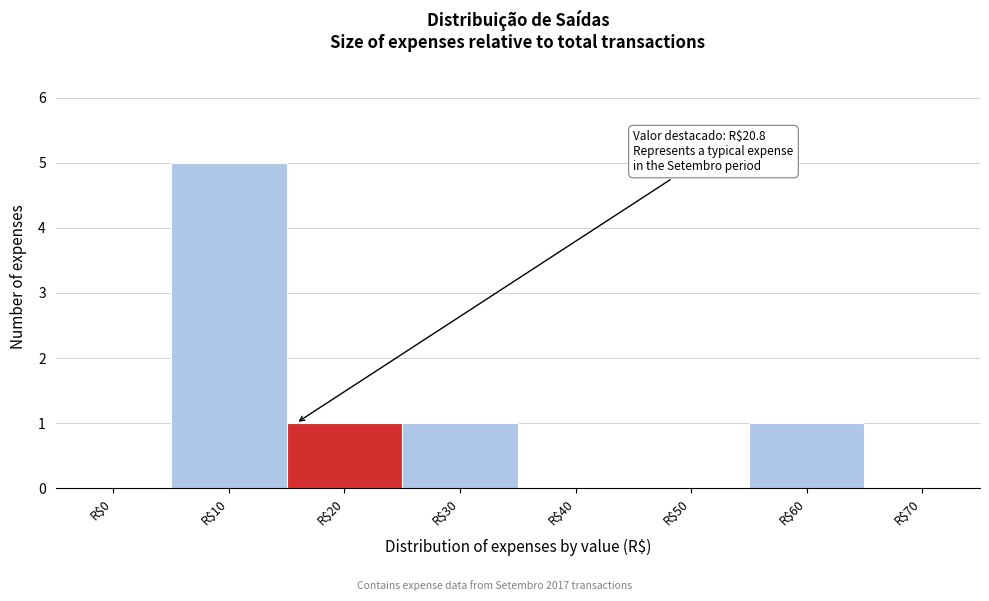

Is it true that the value at R$70 is 0?

True